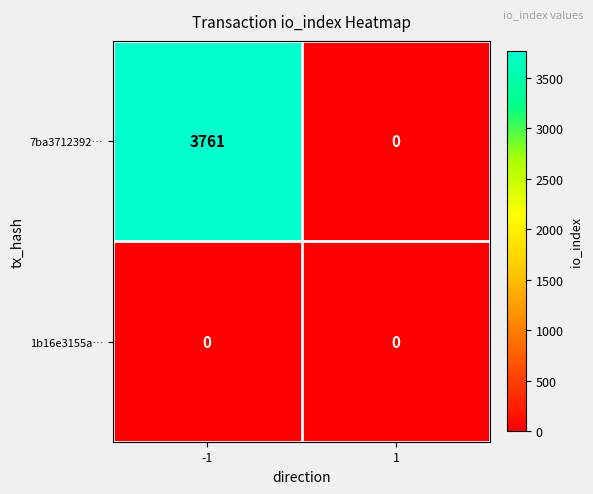

Reading left to right, list all the values displayed in this chart.

7ba3712392…: 3761	0
1b16e3155a…: 0	0